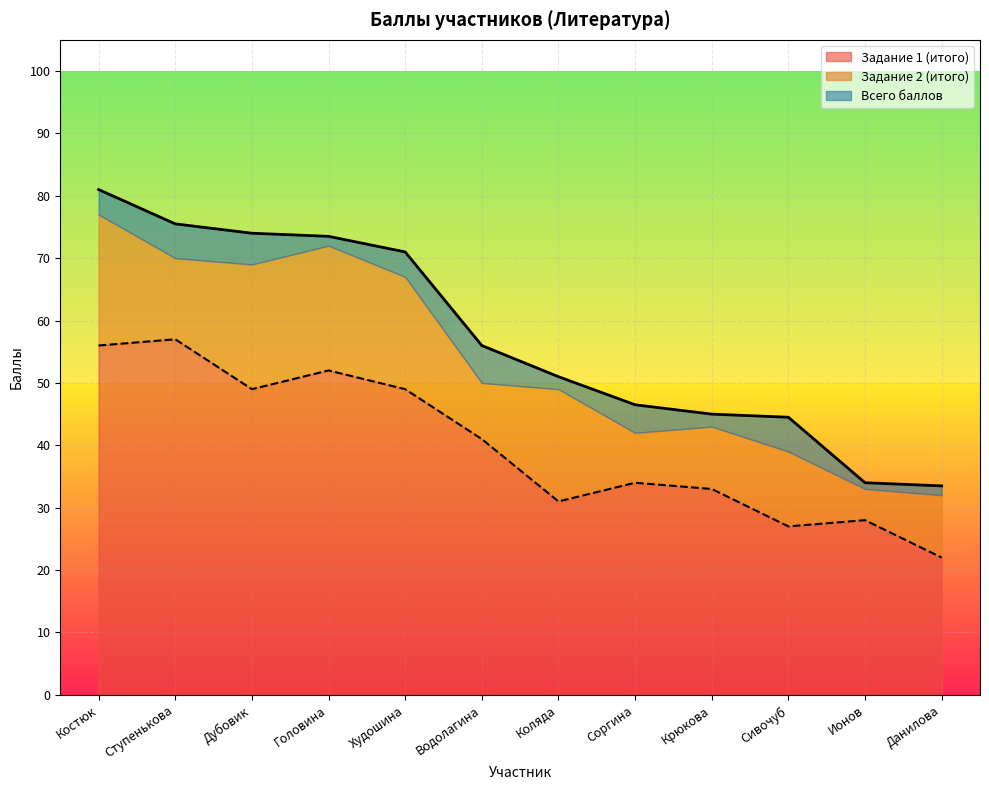

What is the approximate value of Всего баллов at Дубовик?

74.0